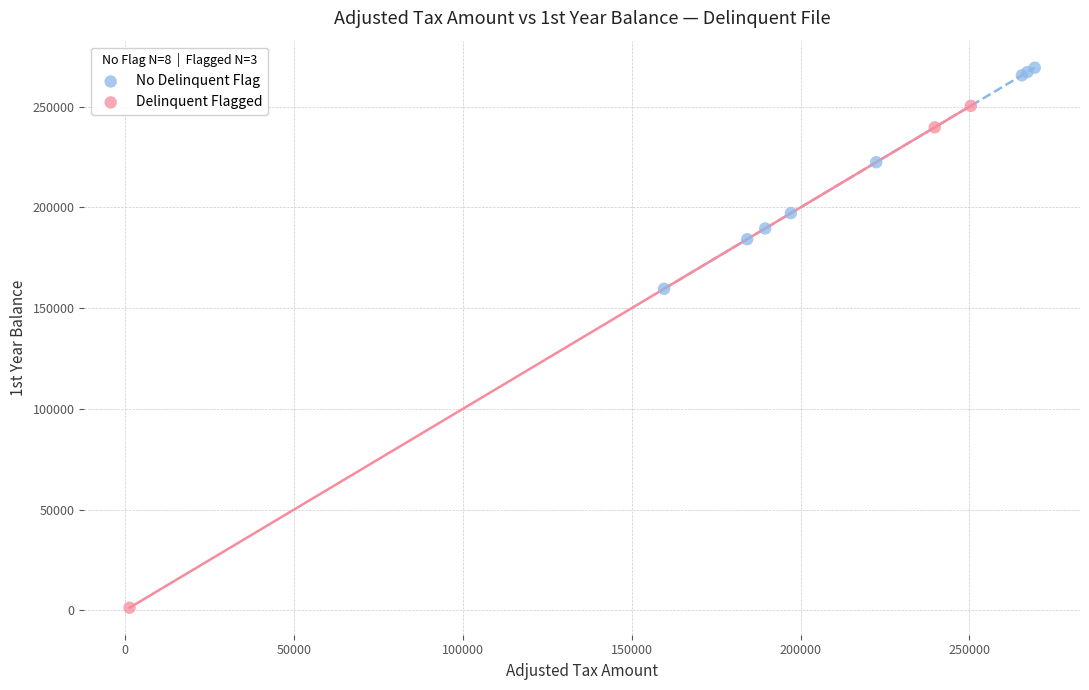

Which series reaches the minimum Y coordinate?

Delinquent Flagged